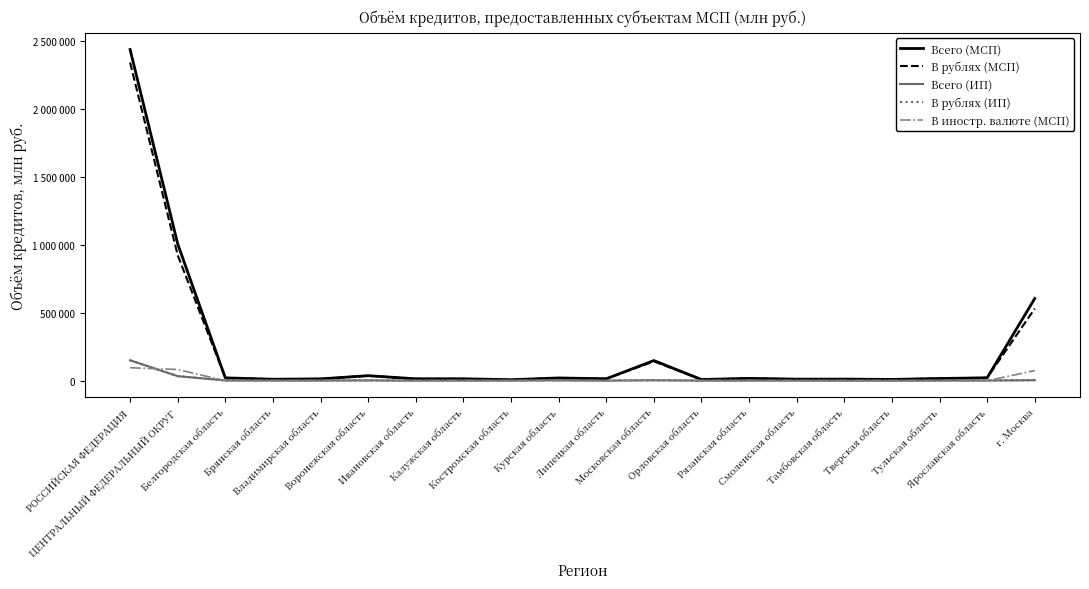

True or false: В рублях (ИП) and Всего (ИП) intersect in this chart.

False